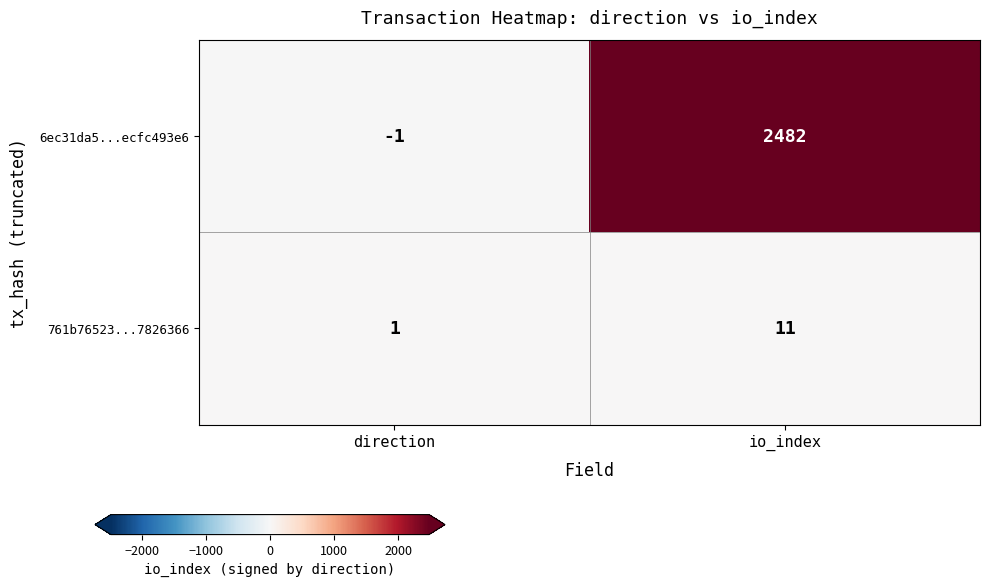

Read the 6ec31da5...ecfc493e6 value at io_index.

2482